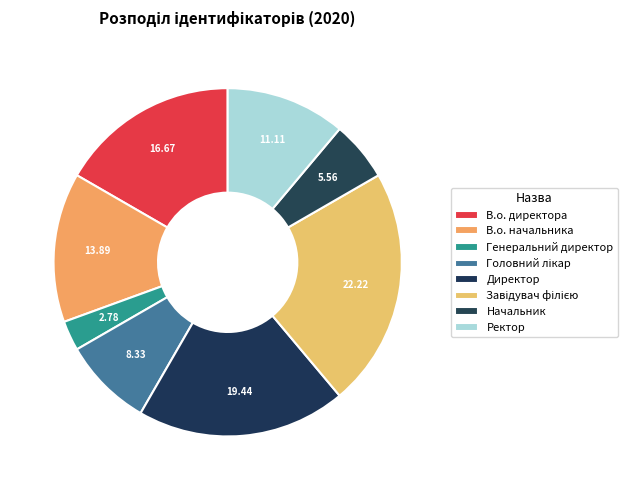

What is the smallest slice in the pie chart?

Генеральний директор